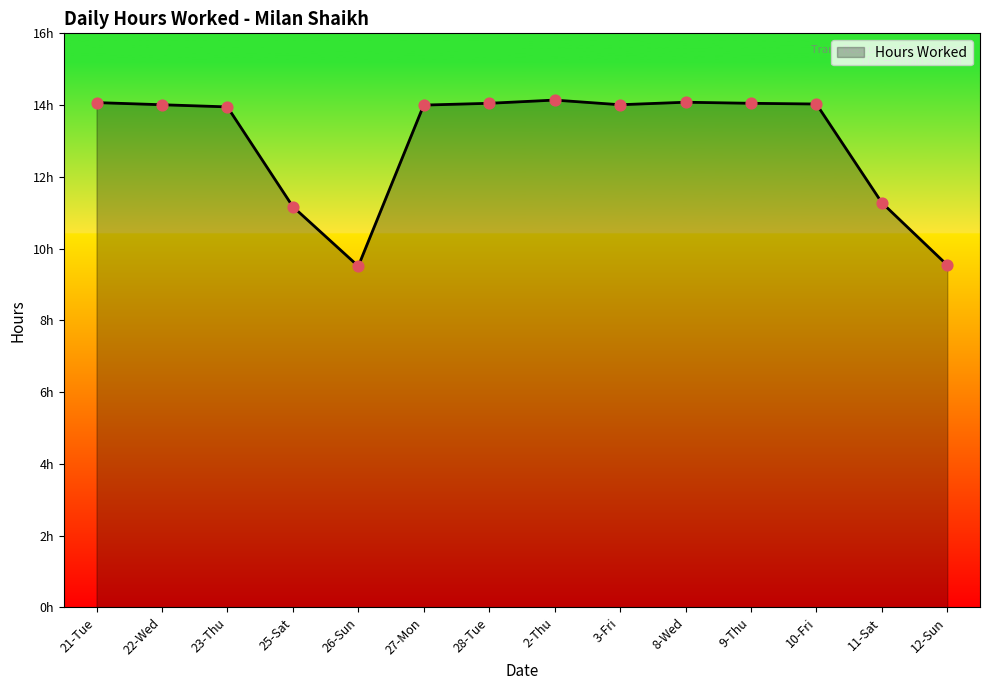

What is the ratio of the value at 2-Thu to the value at 10-Fri?

1.0